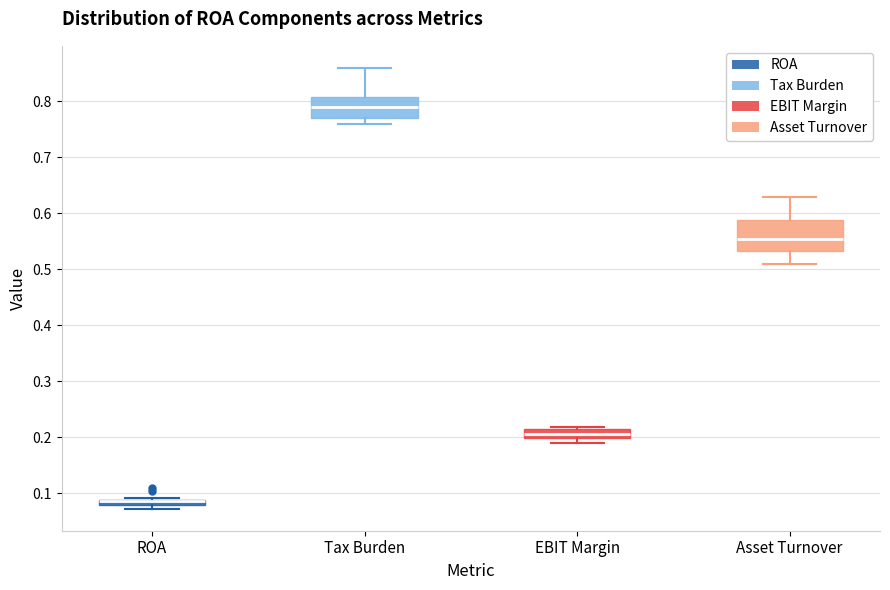

Which box is the tallest, from its lower edge to its upper edge?

Asset Turnover